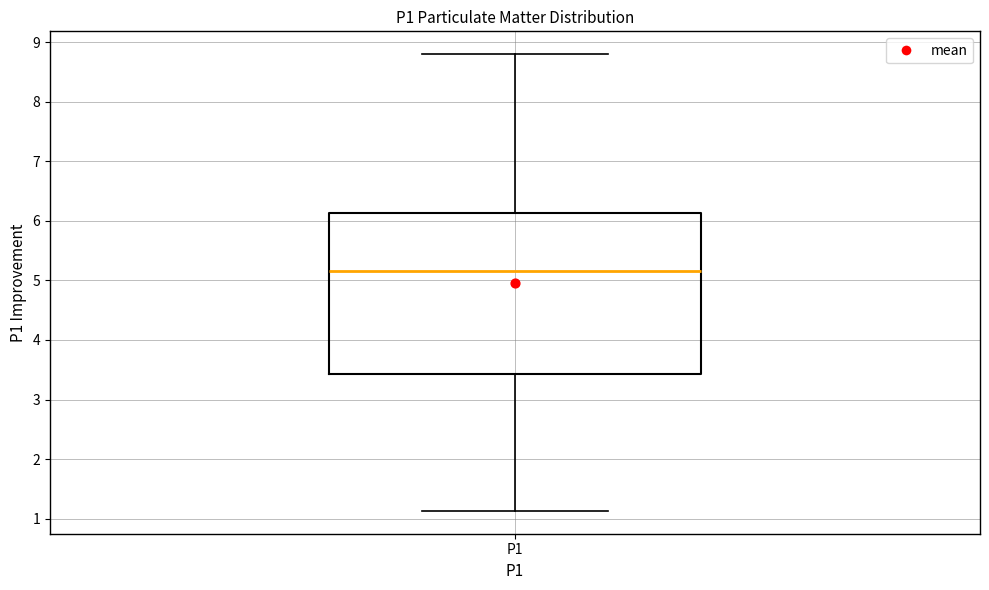

Transcribe this box plot: give where the median line is, the range the box spans, and where the two whiskers end, as read against the y-axis. The values are not printed on the chart, so give them approximately, as read against the axis.

median 5.2, box 3.4 to 6.1, whiskers 1.1 to 8.8